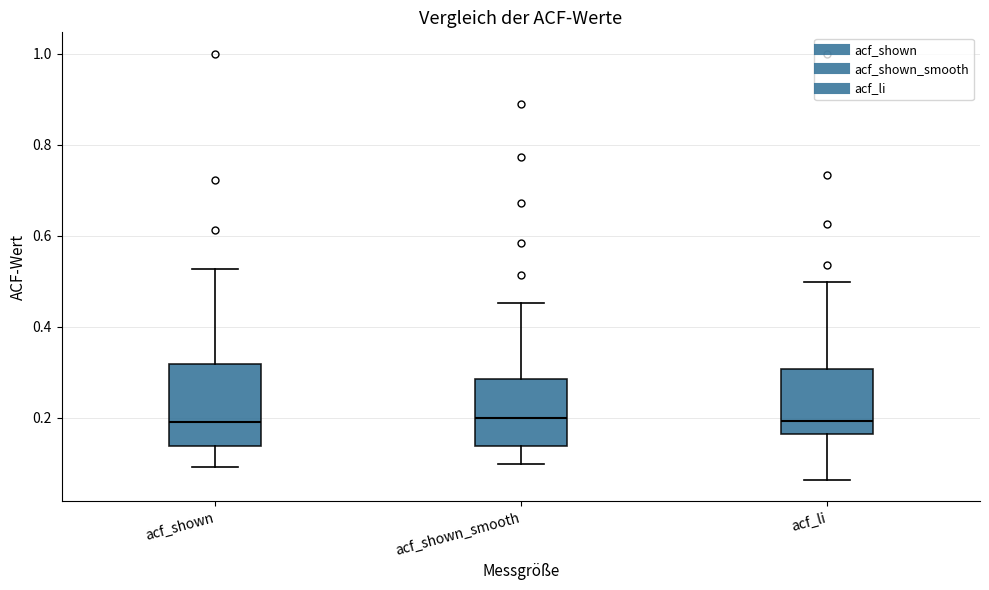

Where does the median line of the box for acf_shown sit on the y-axis? The values are not printed on the chart, so give them approximately, as read against the axis.

0.20